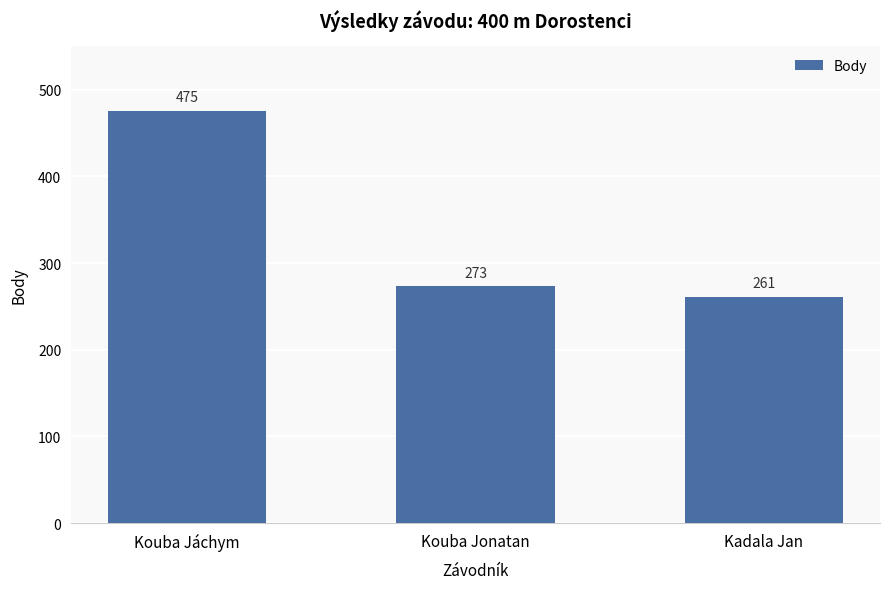

Where does the data first go above 273?

Kouba Jáchym